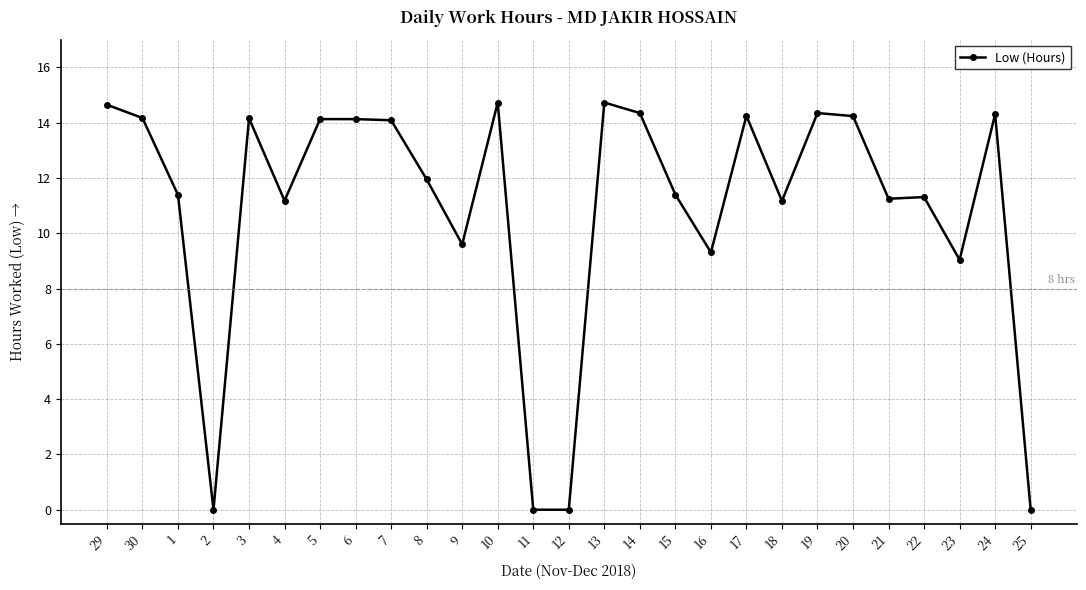

What is the difference between the maximum and minimum values?

14.7